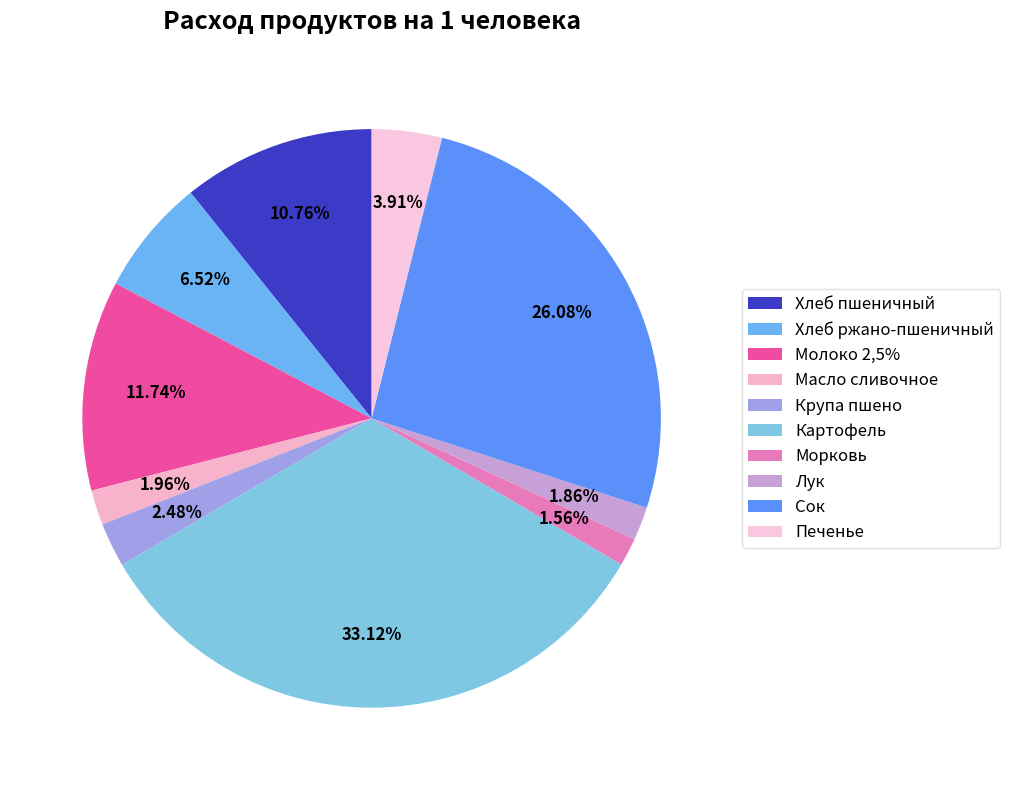

What is the total percentage of Картофель and Масло сливочное?

35.1%